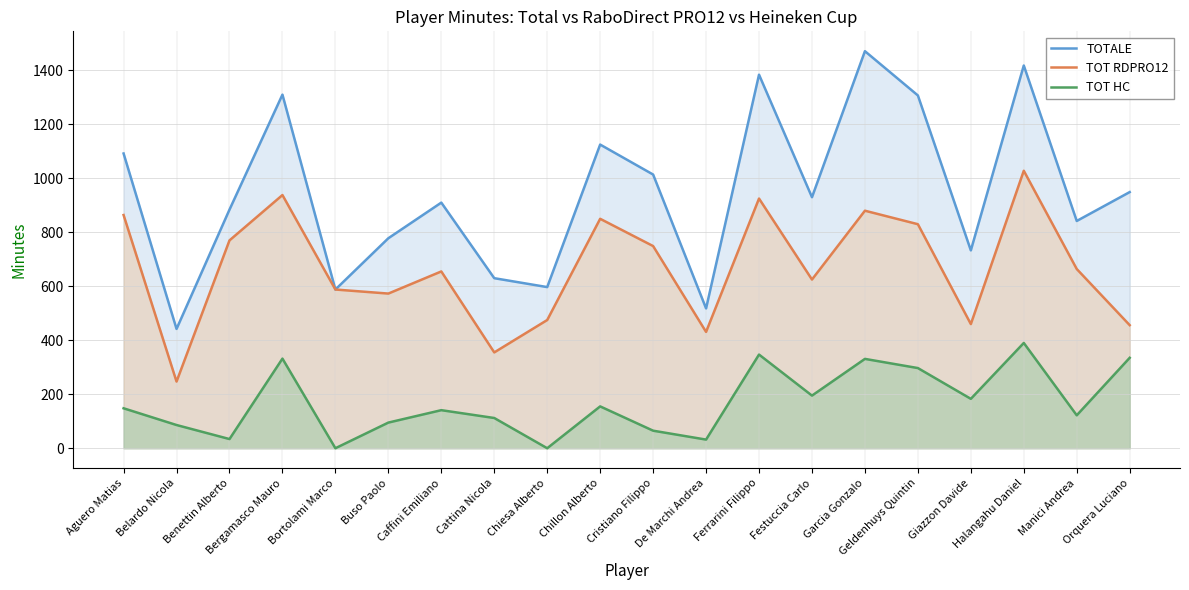

In TOTALE, how many points are higher than both neighbors (excluding endpoints)?

6